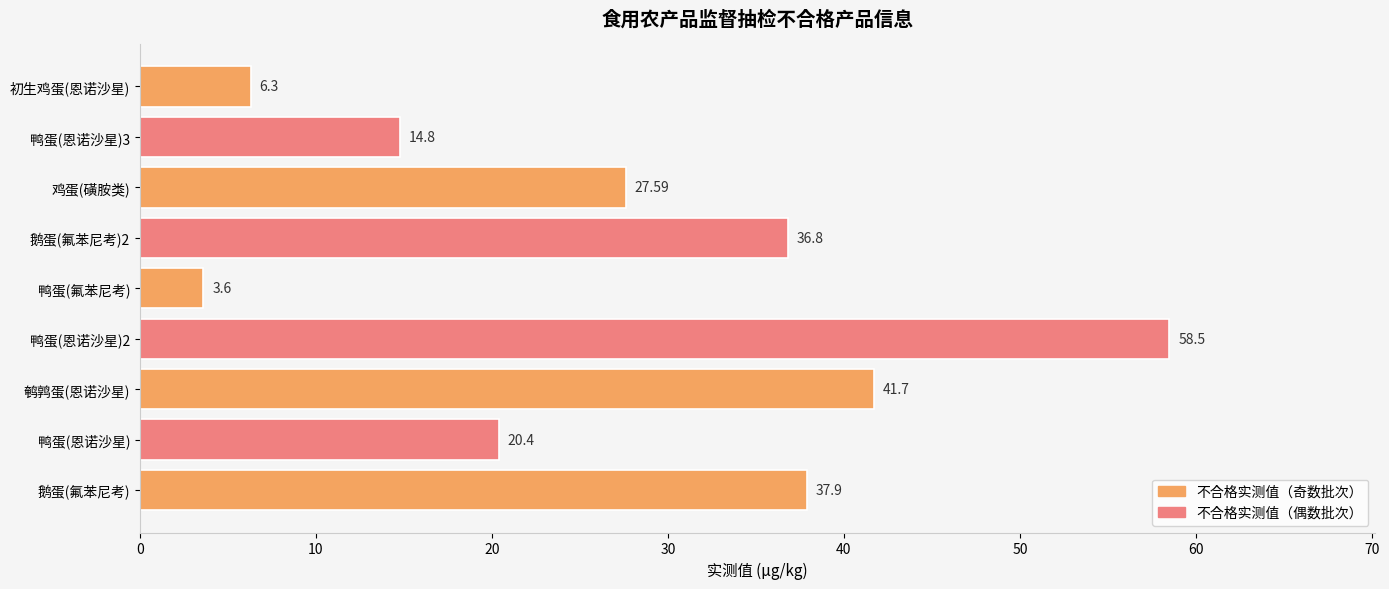

Rank the categories by value from lowest to highest.

鸭蛋(氟苯尼考), 初生鸡蛋(恩诺沙星), 鸭蛋(恩诺沙星)3, 鸭蛋(恩诺沙星), 鸡蛋(磺胺类), 鹅蛋(氟苯尼考)2, 鹅蛋(氟苯尼考), 鹌鹑蛋(恩诺沙星), 鸭蛋(恩诺沙星)2